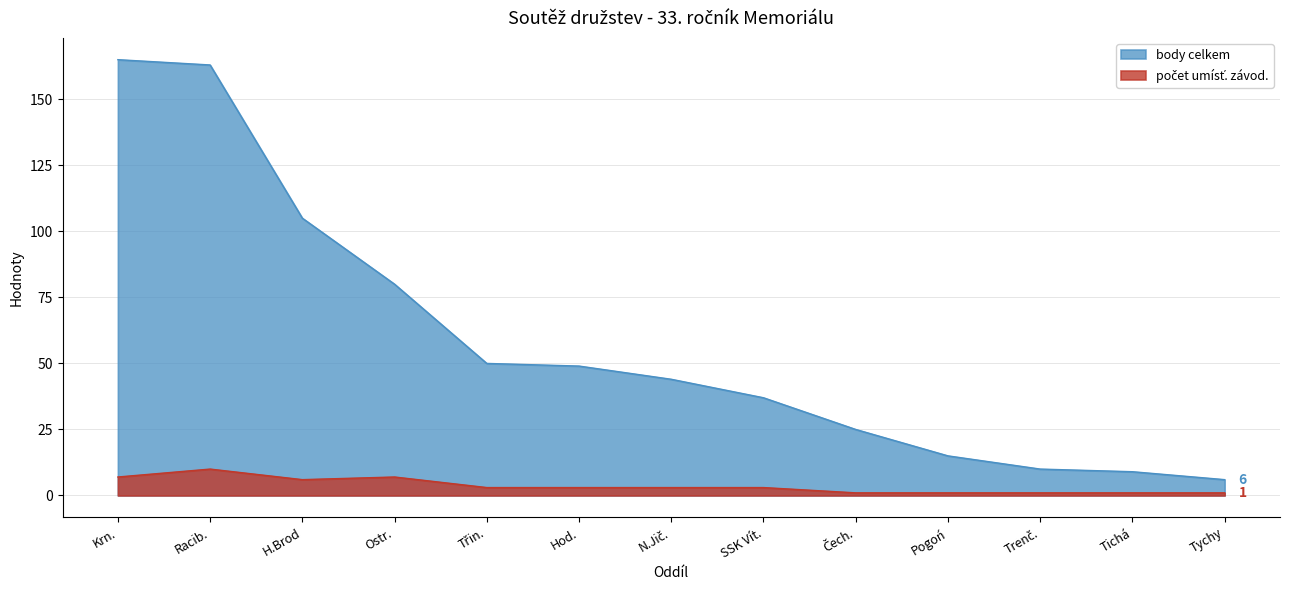

What position from the right is SSK Vít.?

6